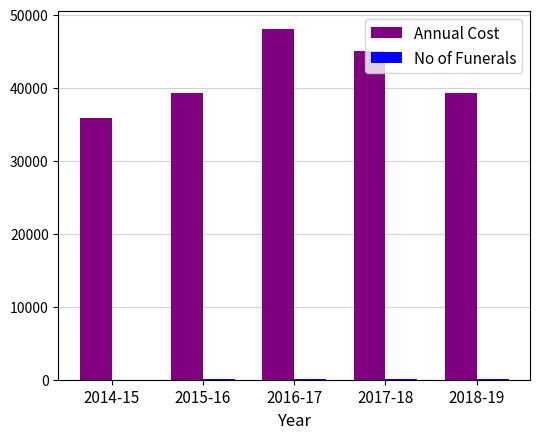

At which category is the sum across all series the highest?

2016-17